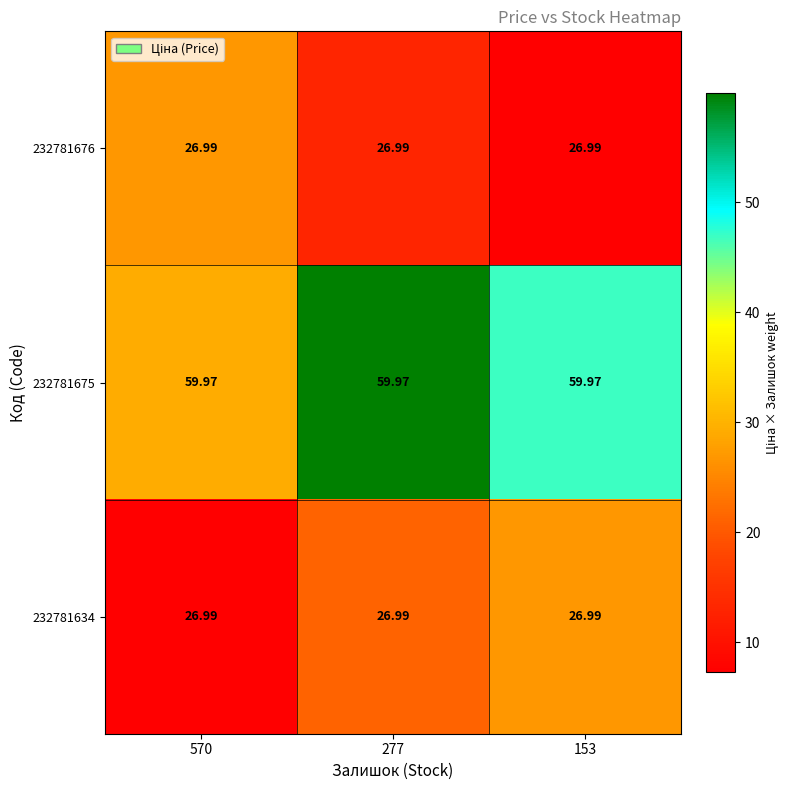

What is the smallest value displayed?

27.0